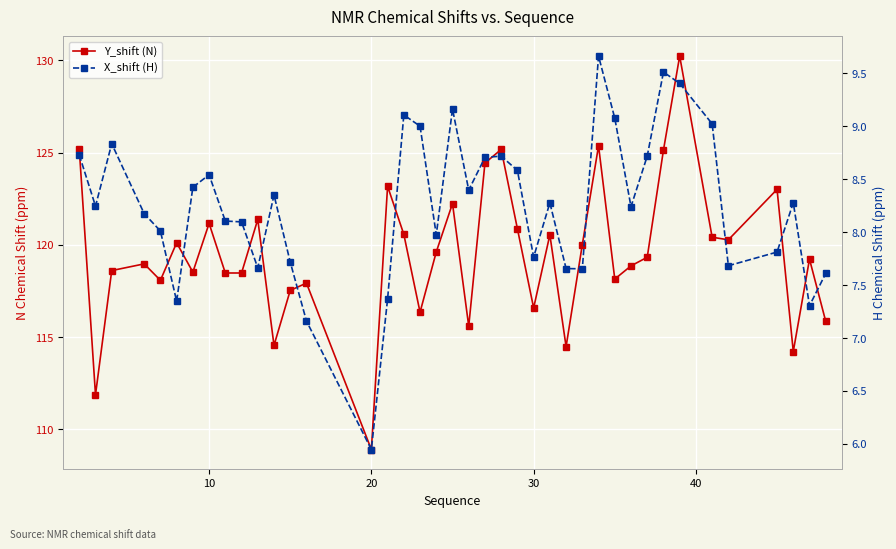

Which series has the largest total across all categories?

Y_shift (N)